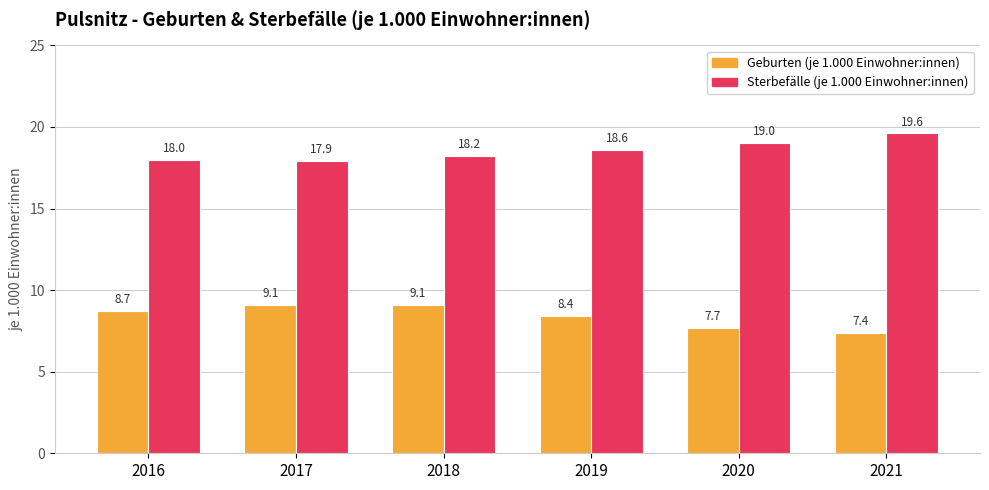

Reading right to left, list all the values displayed in this chart.

Geburten (je 1.000 Einwohner:innen): 7.4	7.7	8.4	9.1	9.1	8.7
Sterbefälle (je 1.000 Einwohner:innen): 19.6	19.0	18.6	18.2	17.9	18.0